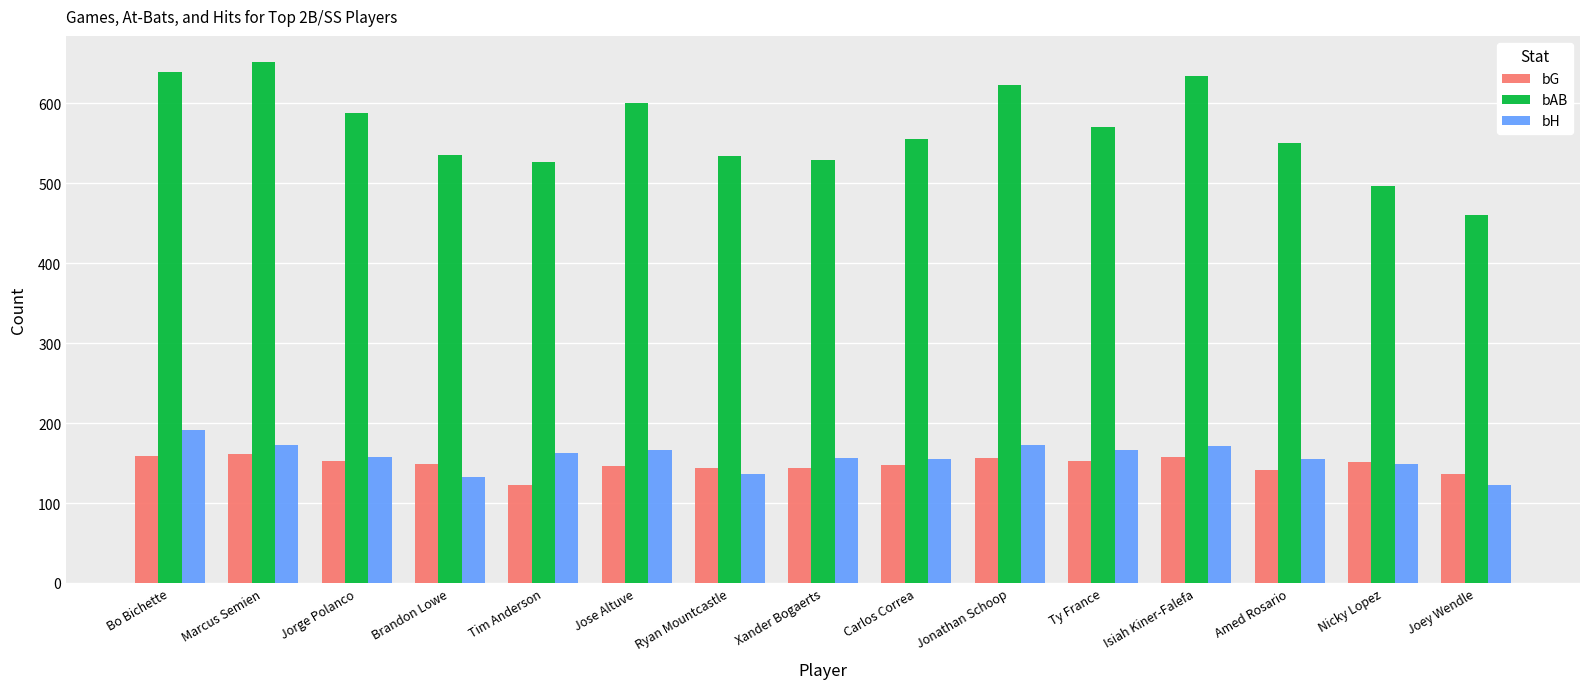

Is it true that bAB equals 790 at Nicky Lopez?

False